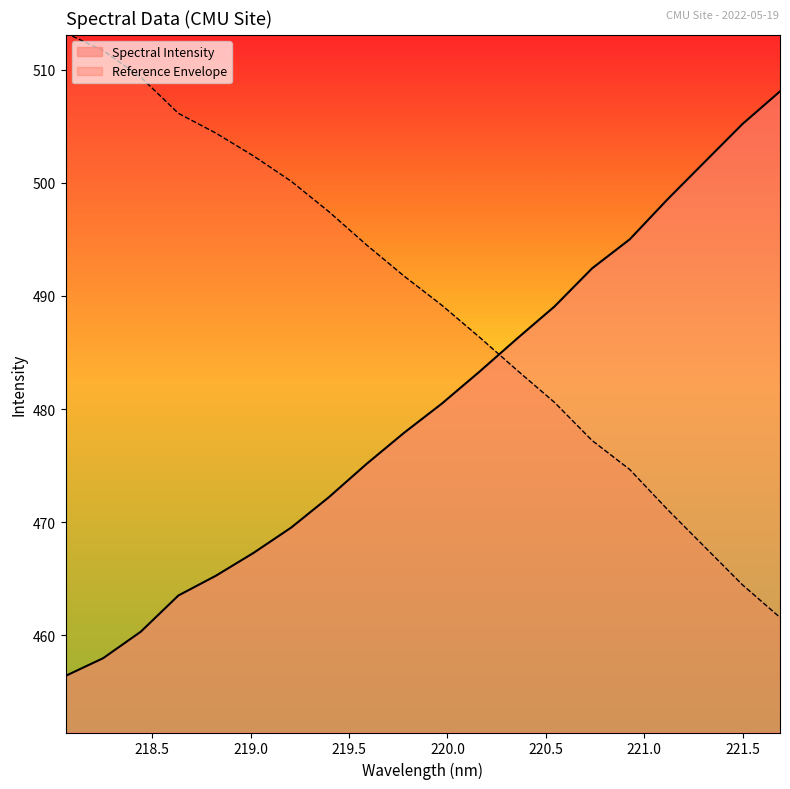

True or false: the data shows 200.3 at 219.0156.

False